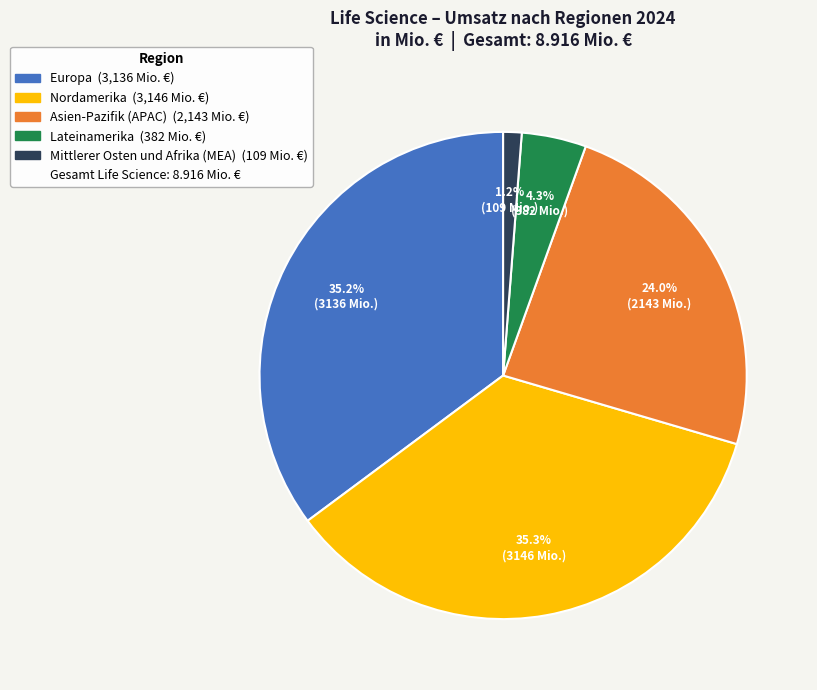

Does any single category account for the majority?

No